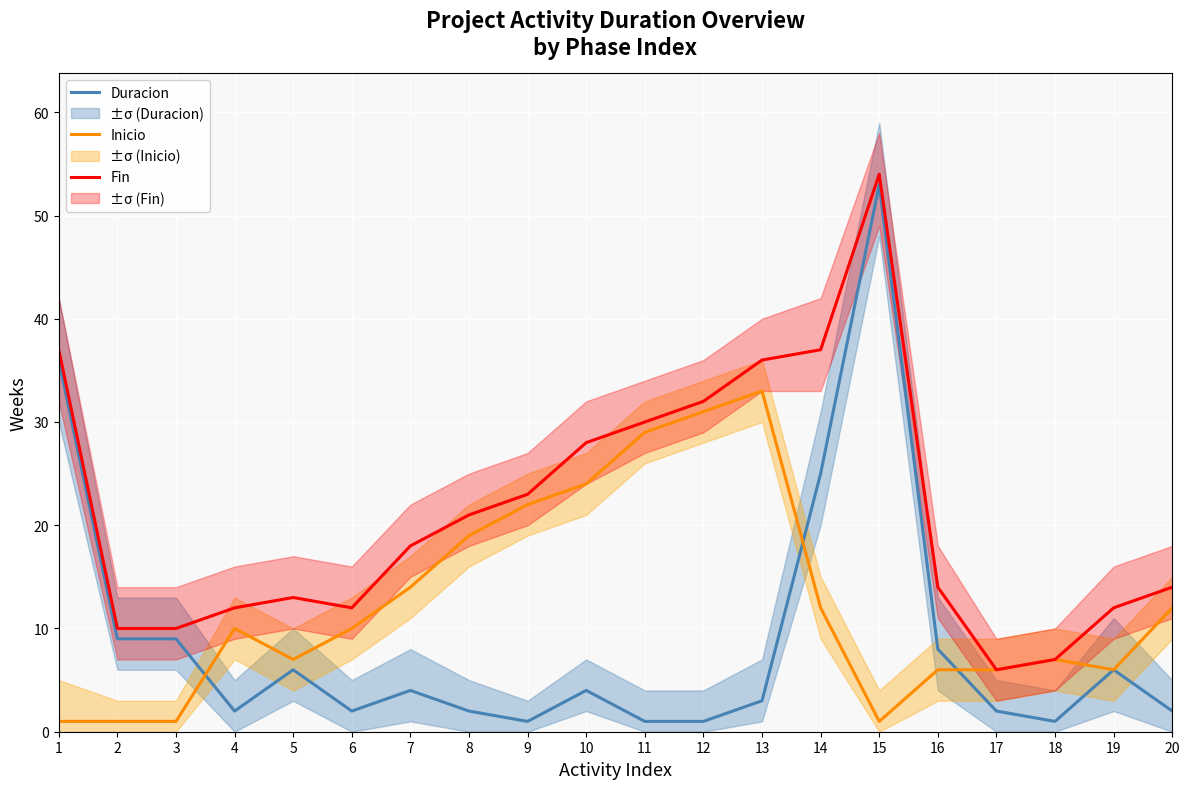

Is it true that Inicio equals 20 at 14?

False